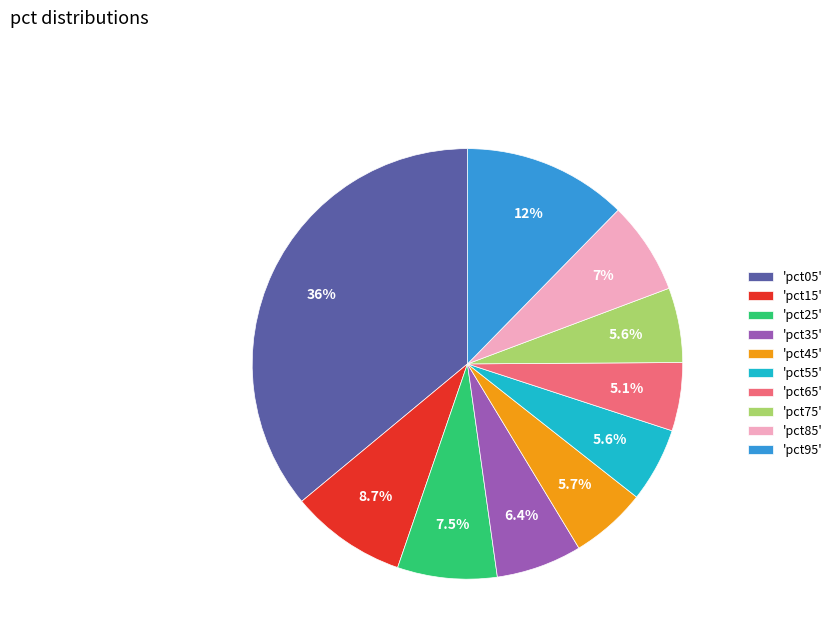

How many slices are in this pie chart?

10